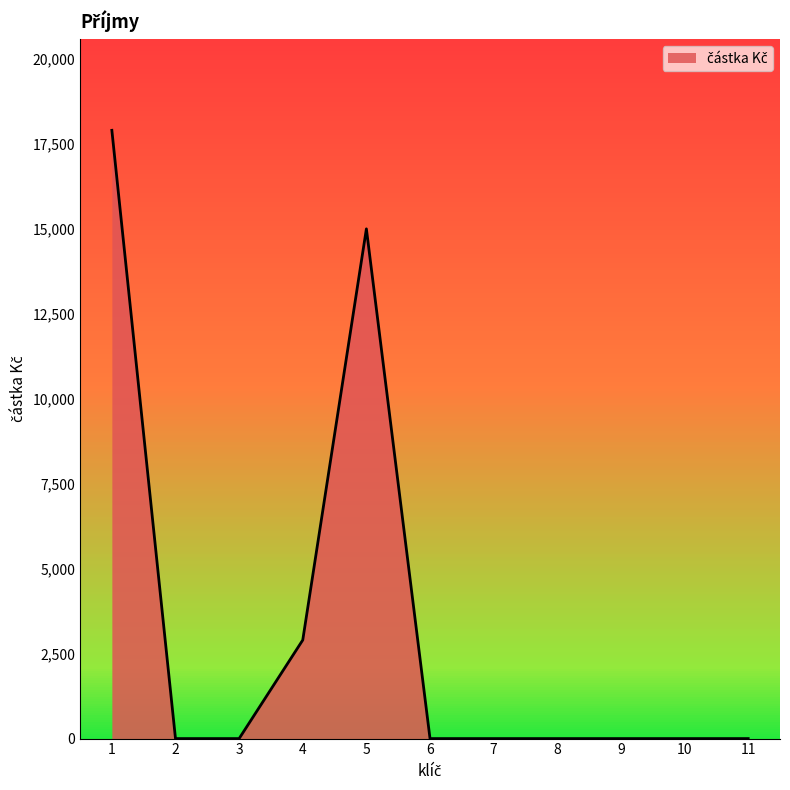

Where is the first local maximum?

5